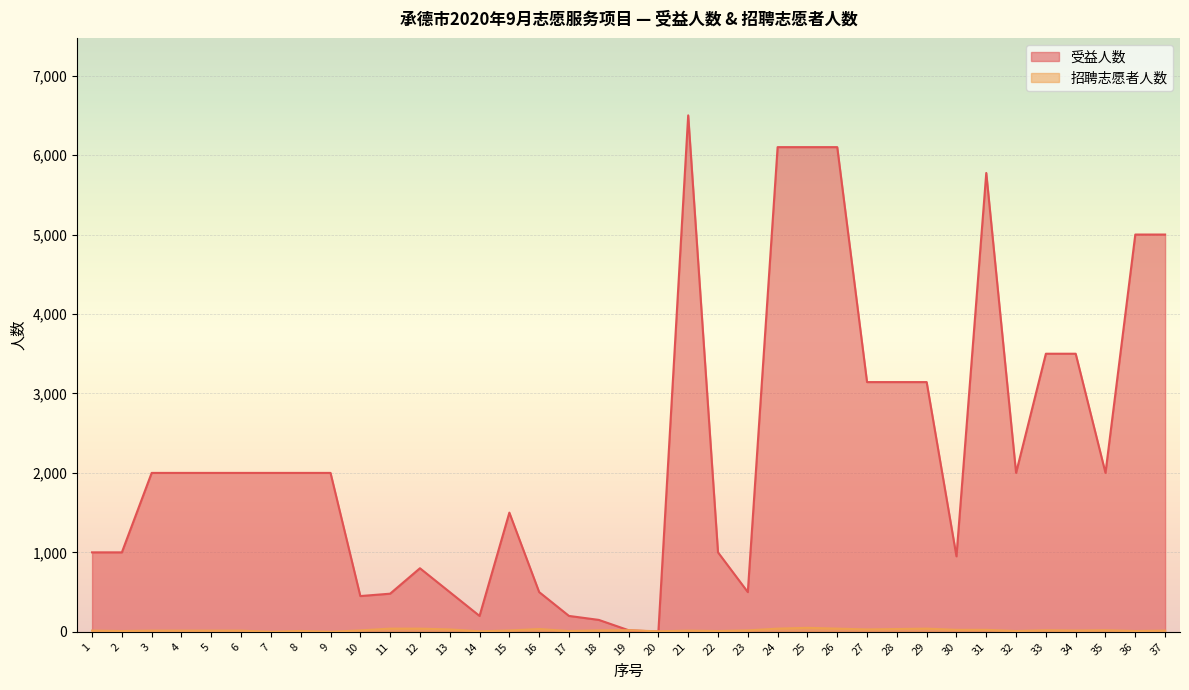

What is the value of the 受益人数 point at the 6th from the left?

2000